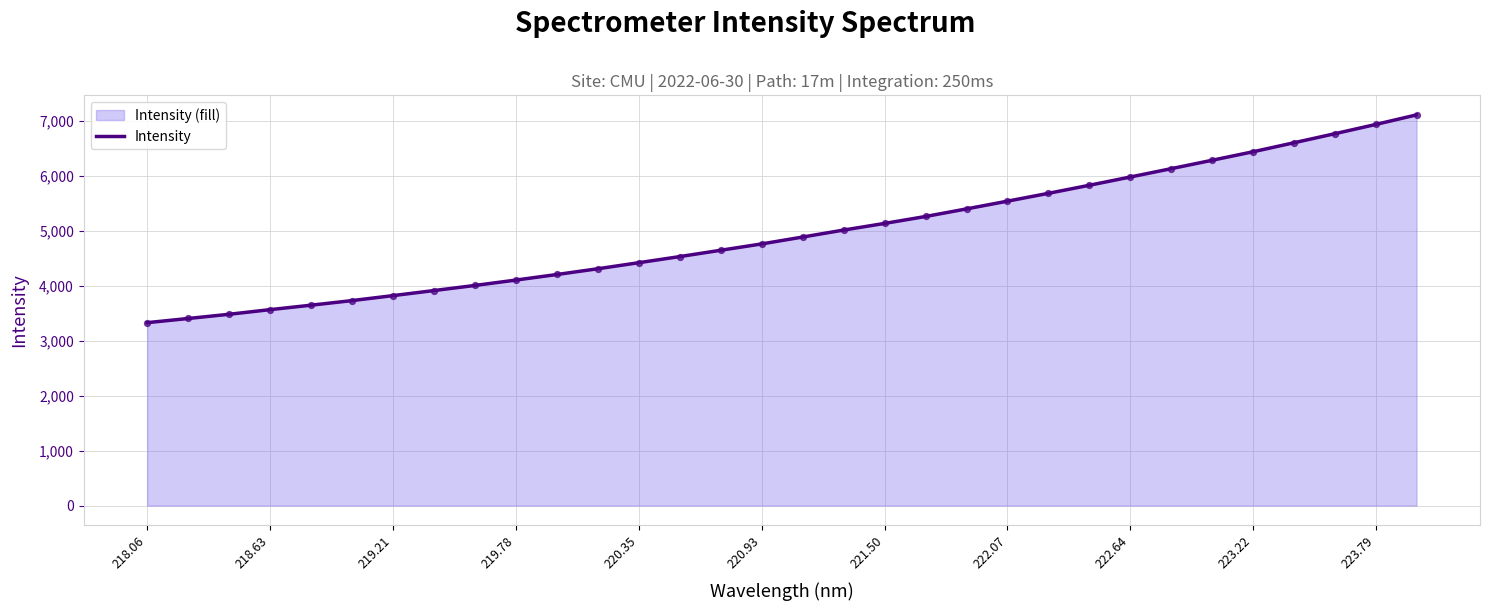

What is the ratio of the value at 221.50 to the value at 223.22?

0.8